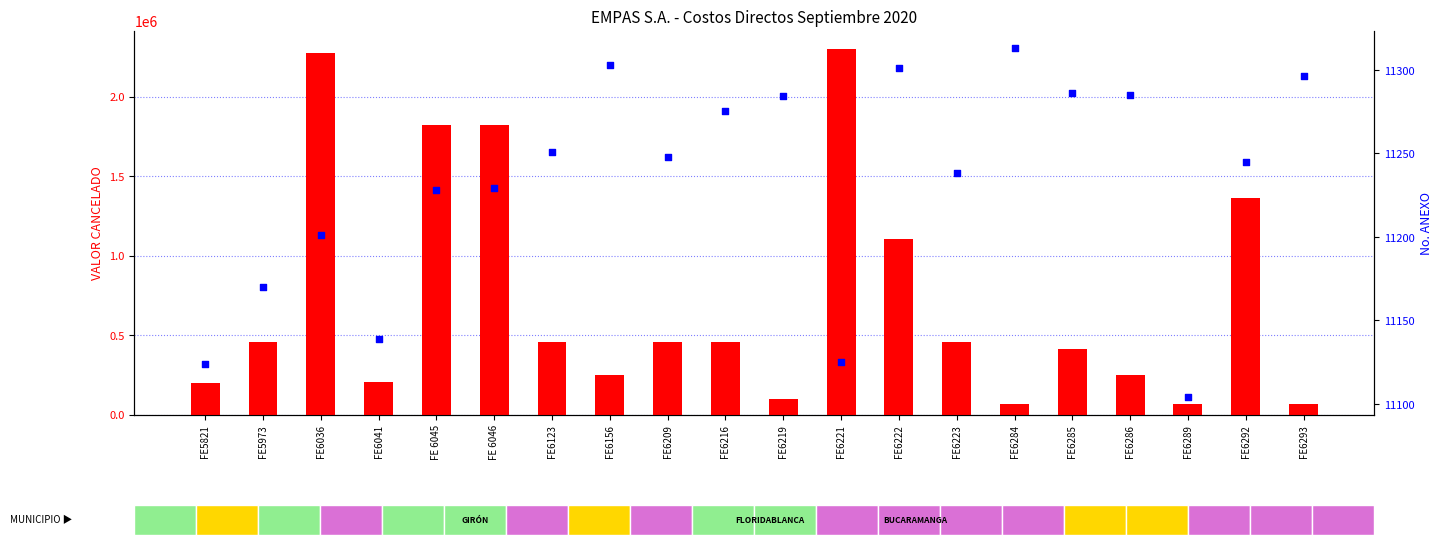

At which category is the sum across all series the highest?

FE6221